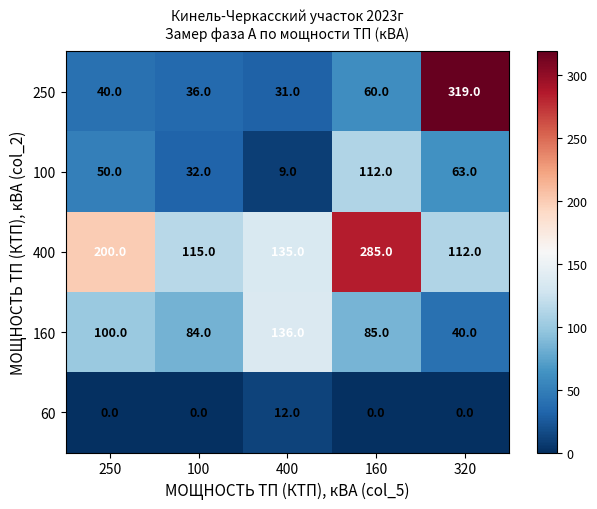

At which category is the sum across all series the highest?

160